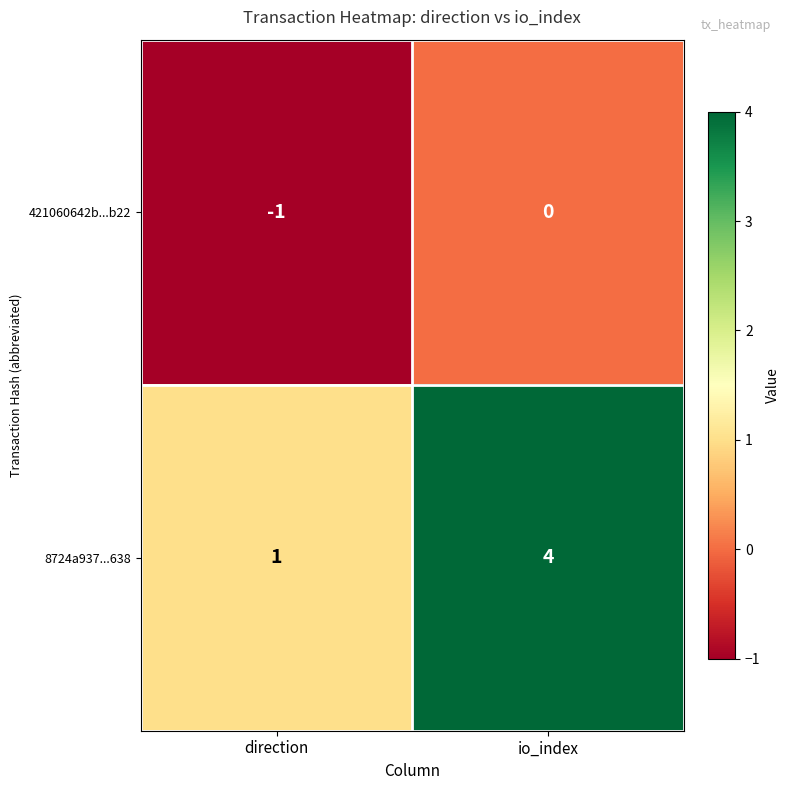

True or false: 8724a937...638 has a value of 6 at io_index.

False